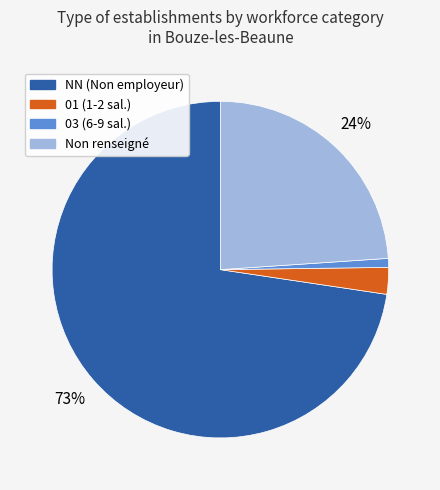

Is there a majority slice in this chart?

Yes